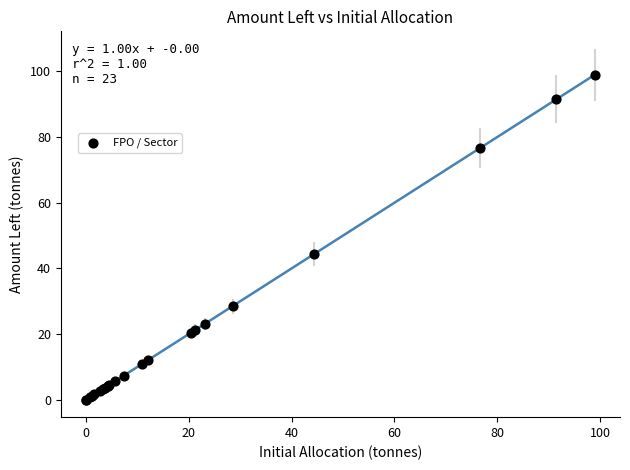

What Y value in the scatter plot is closest to 49?

44.4